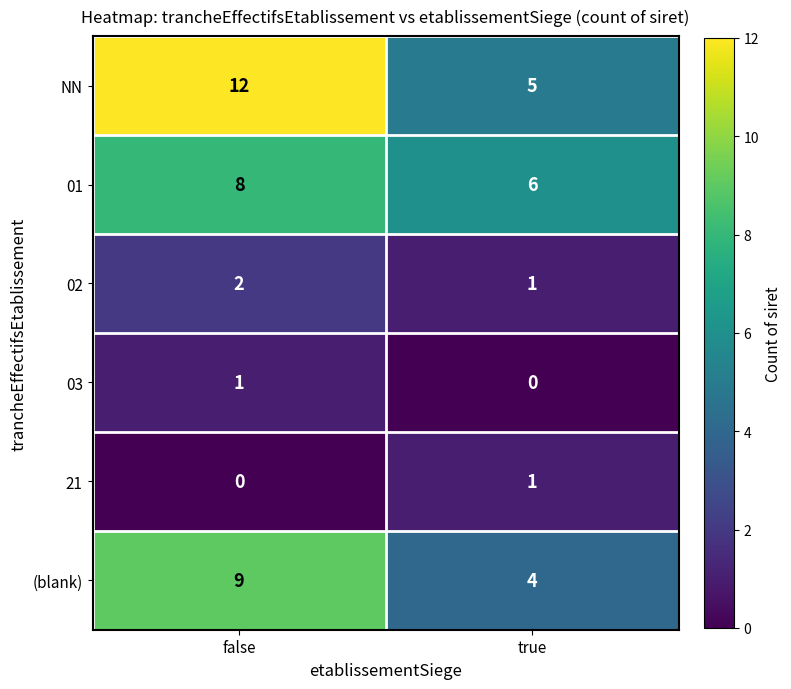

Rank the categories by 02 value from lowest to highest.

true, false